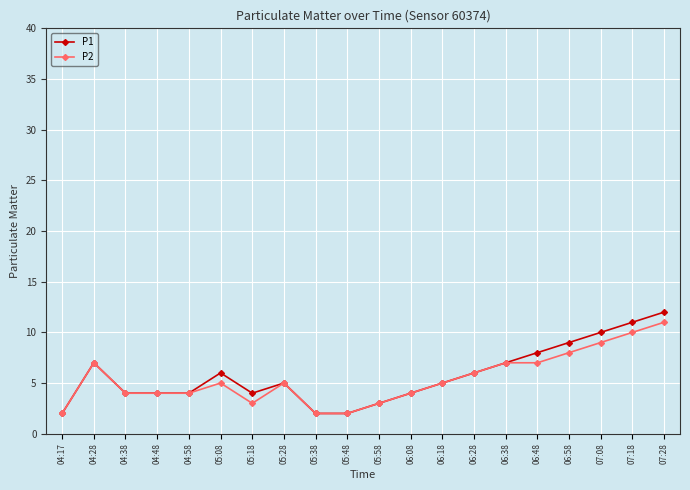

What is the difference between the P2 values at 06:08 and 05:08?

1